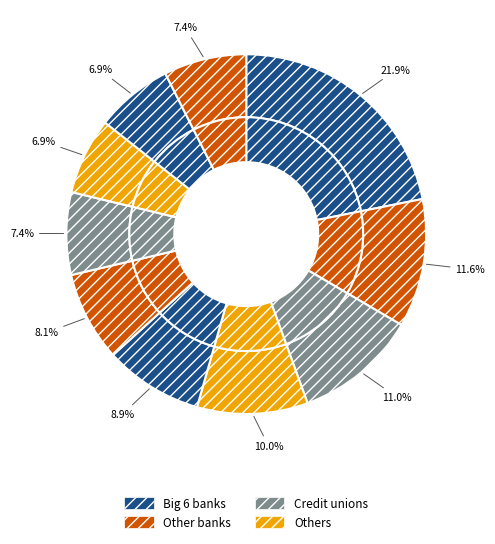

Is there a majority slice in this chart?

No